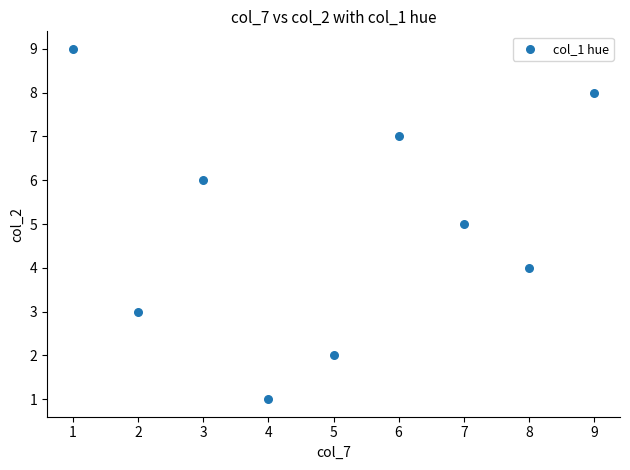

What is the average X value?

5